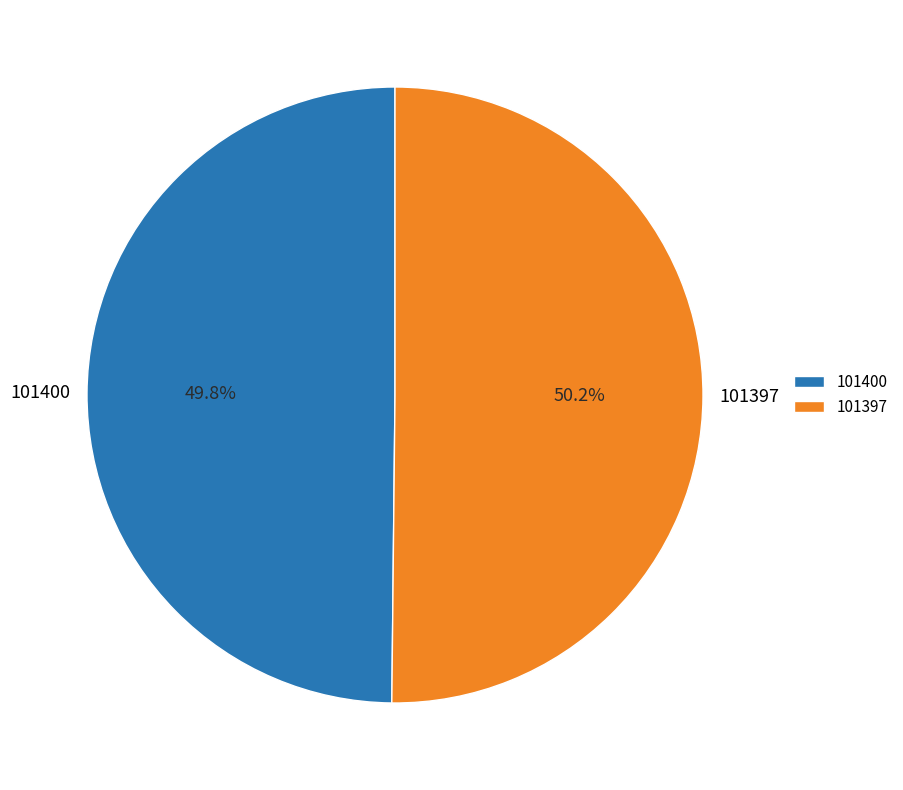

To the nearest percent, what is the difference between the largest and smallest slice percentages?

0%